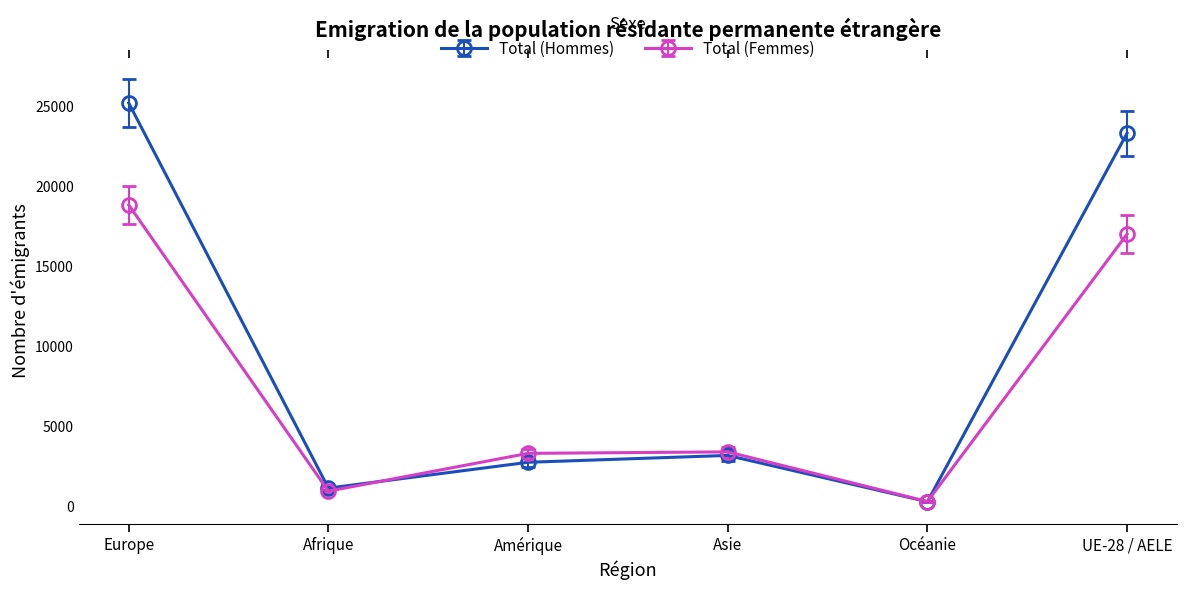

What is the lowest value of the Total (Hommes) series?

282